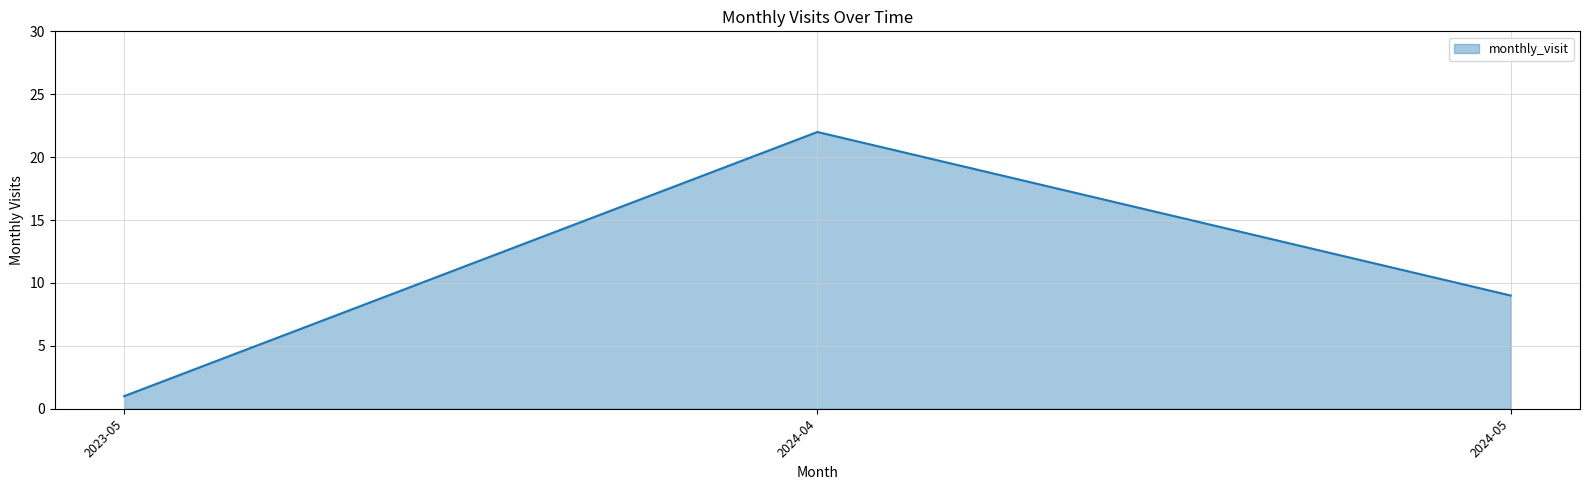

How many lines are shown in the chart?

1